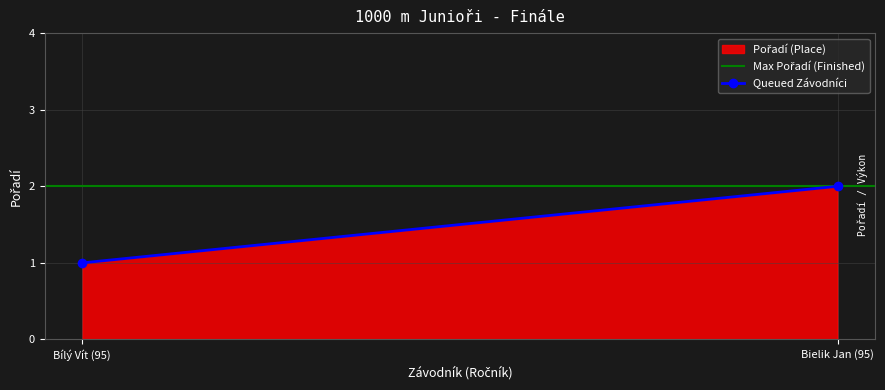

At which category is the sum across all series the highest?

Bielik Jan (95)